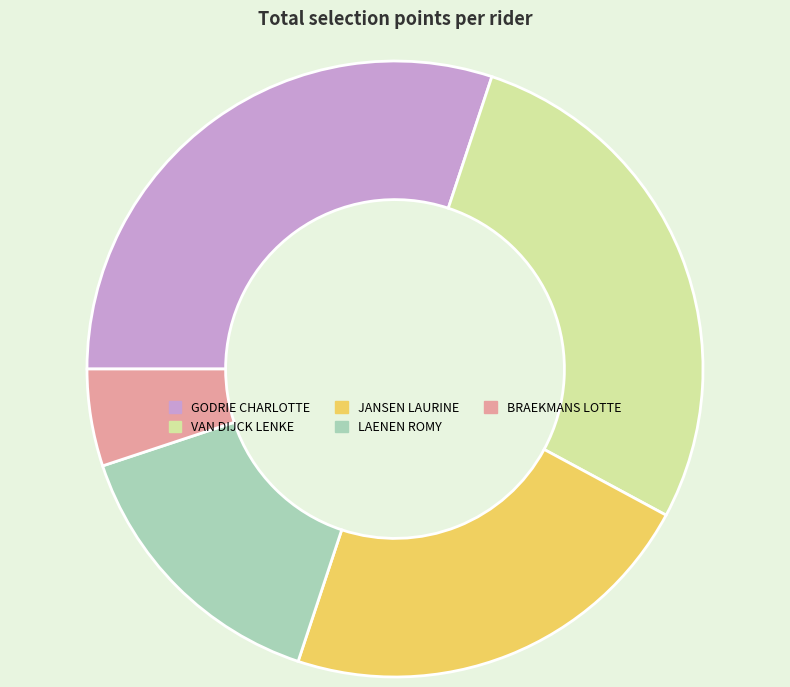

Is JANSEN LAURINE the majority of the pie?

No